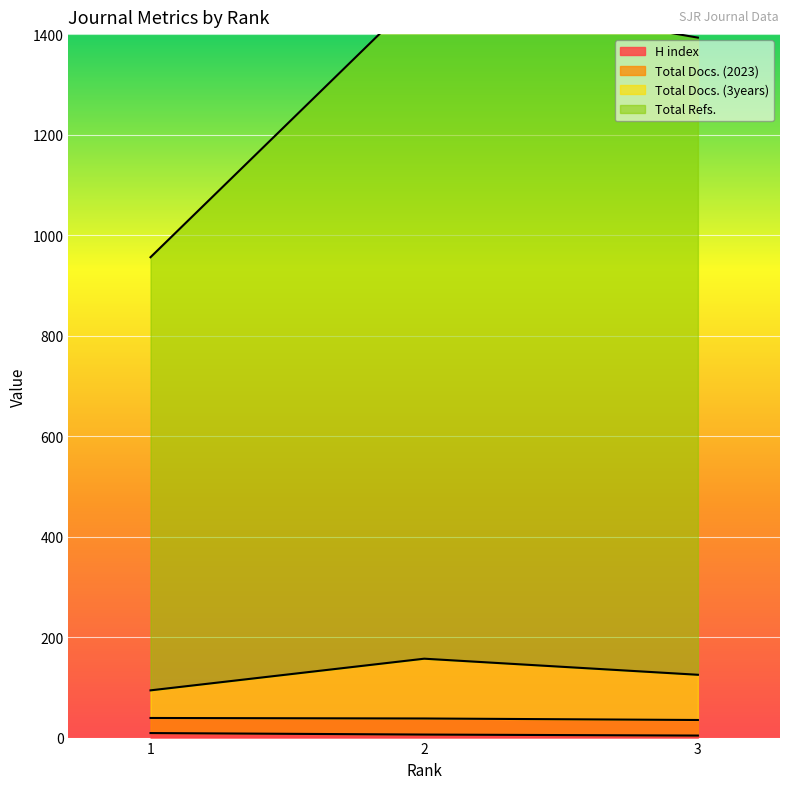

Count the number of categories in the chart.

3